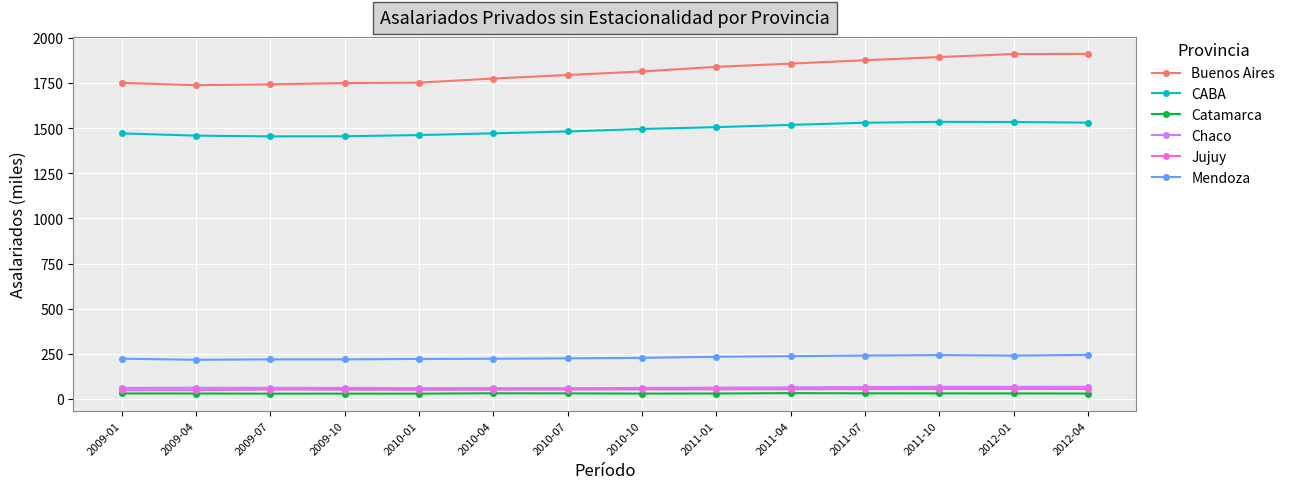

What is the lowest value of the Mendoza series?

217.0